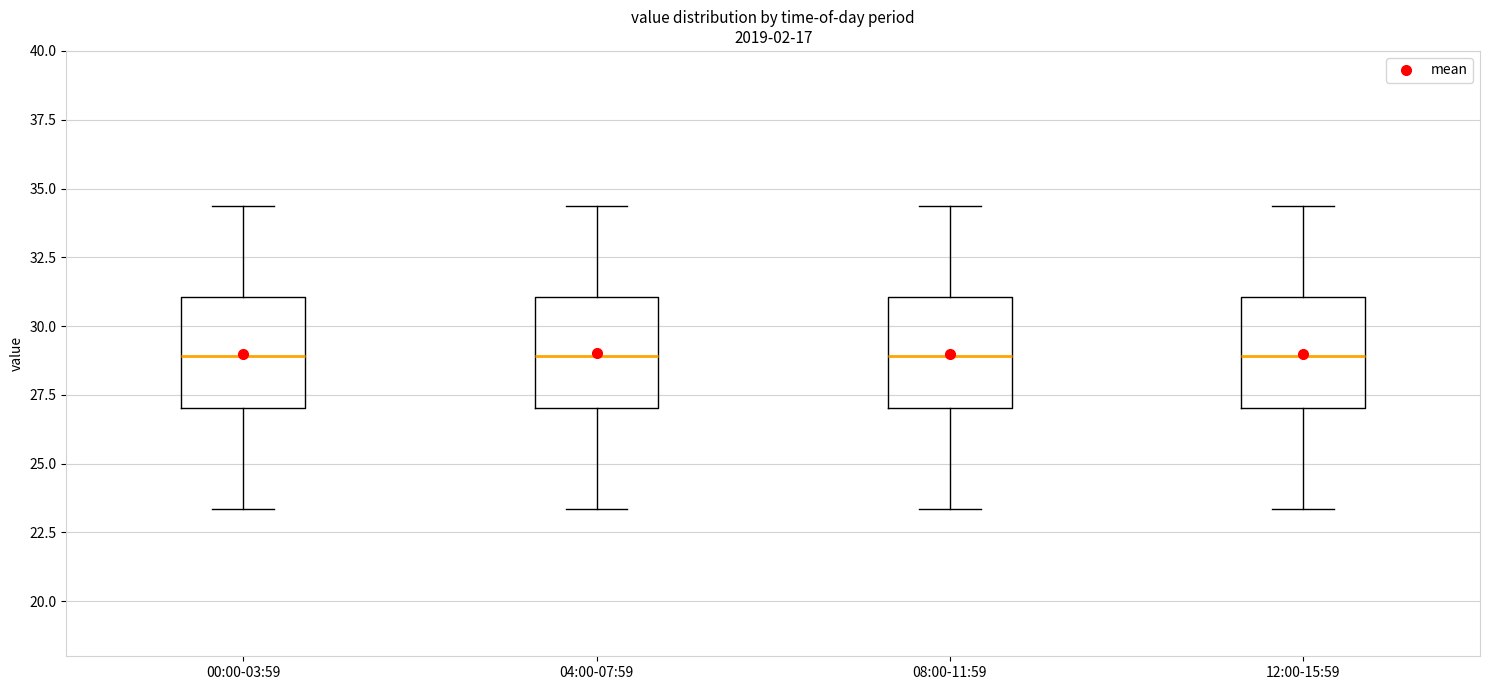

Reading left to right, read every box against the y-axis: the position of its median line, the range the box covers, and the ends of its whiskers. The values are not printed on the chart, so give them approximately, as read against the axis.

00:00-03:59: median 29.0, box 27.0 to 31.0, whiskers 23.5 to 34.5
04:00-07:59: median 29.0, box 27.0 to 31.0, whiskers 23.5 to 34.5
08:00-11:59: median 29.0, box 27.0 to 31.0, whiskers 23.5 to 34.5
12:00-15:59: median 29.0, box 27.0 to 31.0, whiskers 23.5 to 34.5